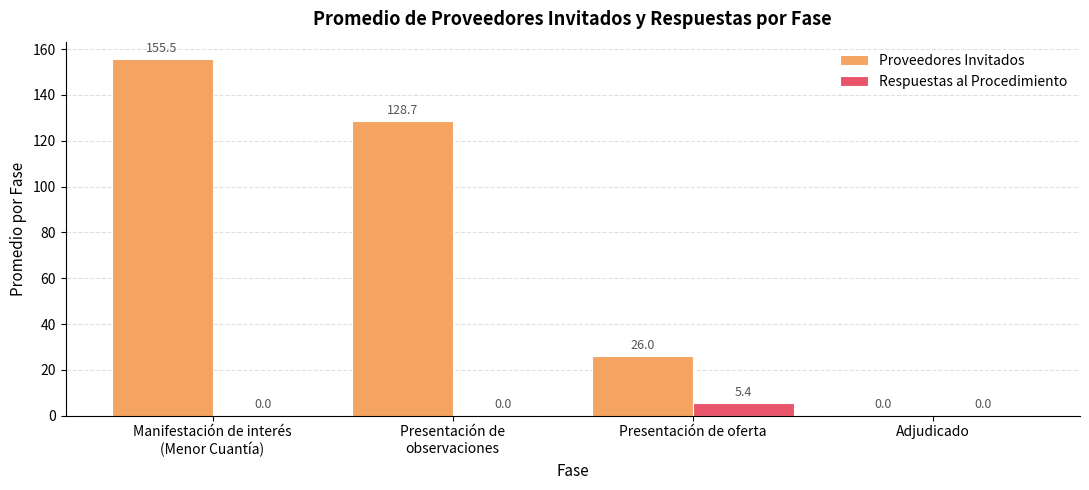

How many categories are shown in the chart?

4